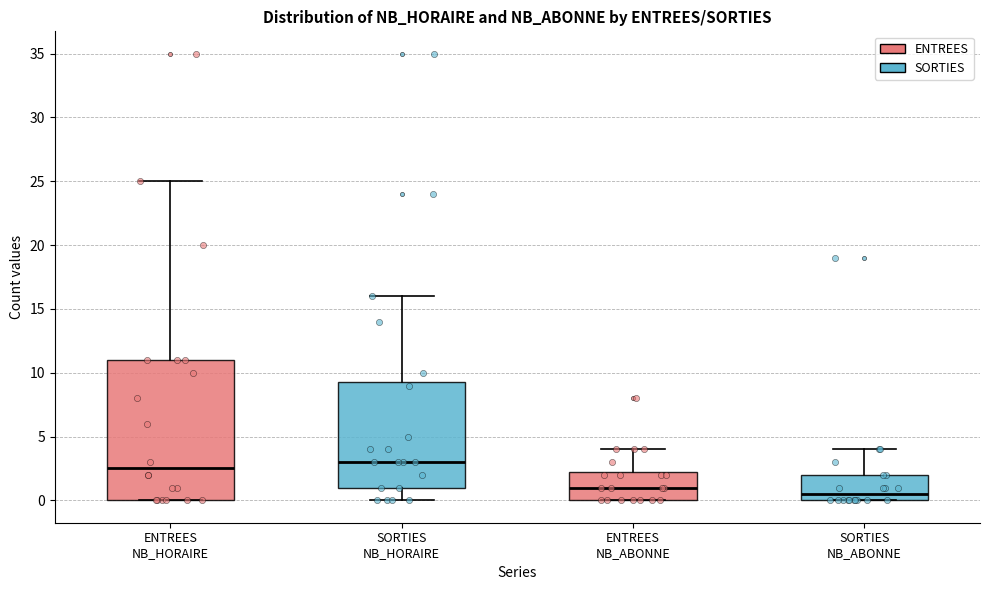

Reading left to right, read every box against the y-axis: the position of its median line, the range the box covers, and the ends of its whiskers. The values are not printed on the chart, so give them approximately, as read against the axis.

ENTREES NB_HORAIRE: median 2.5, box 0.0 to 11.0, whiskers 0.0 to 25.0
SORTIES NB_HORAIRE: median 3.0, box 1.0 to 9.5, whiskers 0.0 to 16.0
ENTREES NB_ABONNE: median 1.0, box 0.0 to 2.5, whiskers 0.0 to 4.0
SORTIES NB_ABONNE: median 0.5, box 0.0 to 2.0, whiskers 0.0 to 4.0